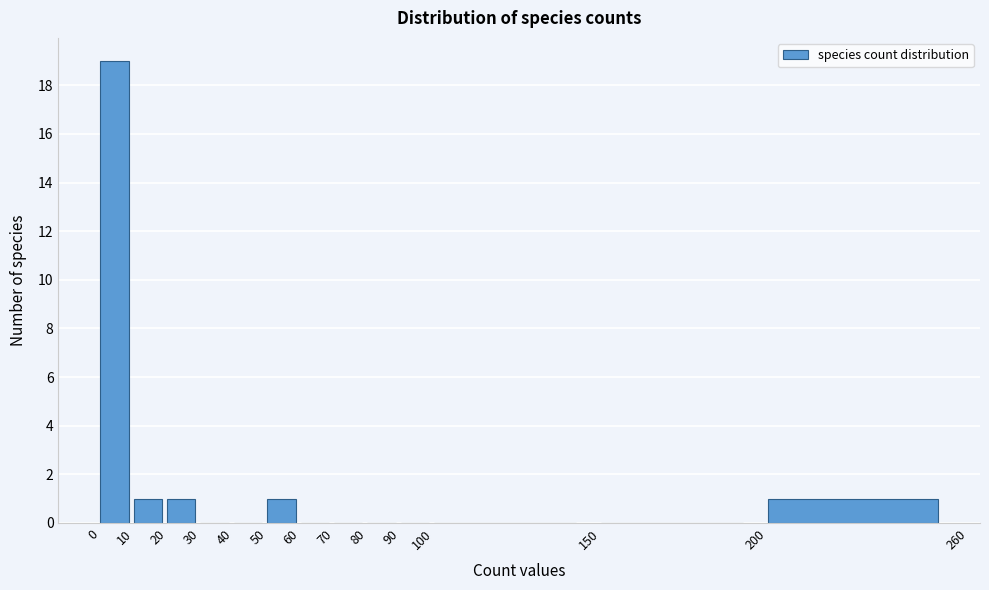

How tall is the bar that spans 200 to 260 on the x-axis? The values are not printed on the chart, so give them approximately, as read against the axis.

1